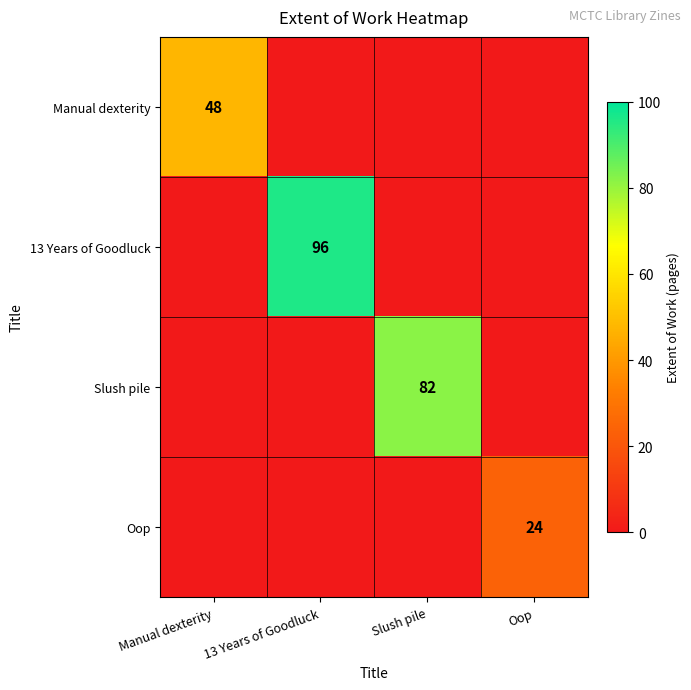

The value of Oop at Oop is 24. True or false?

True